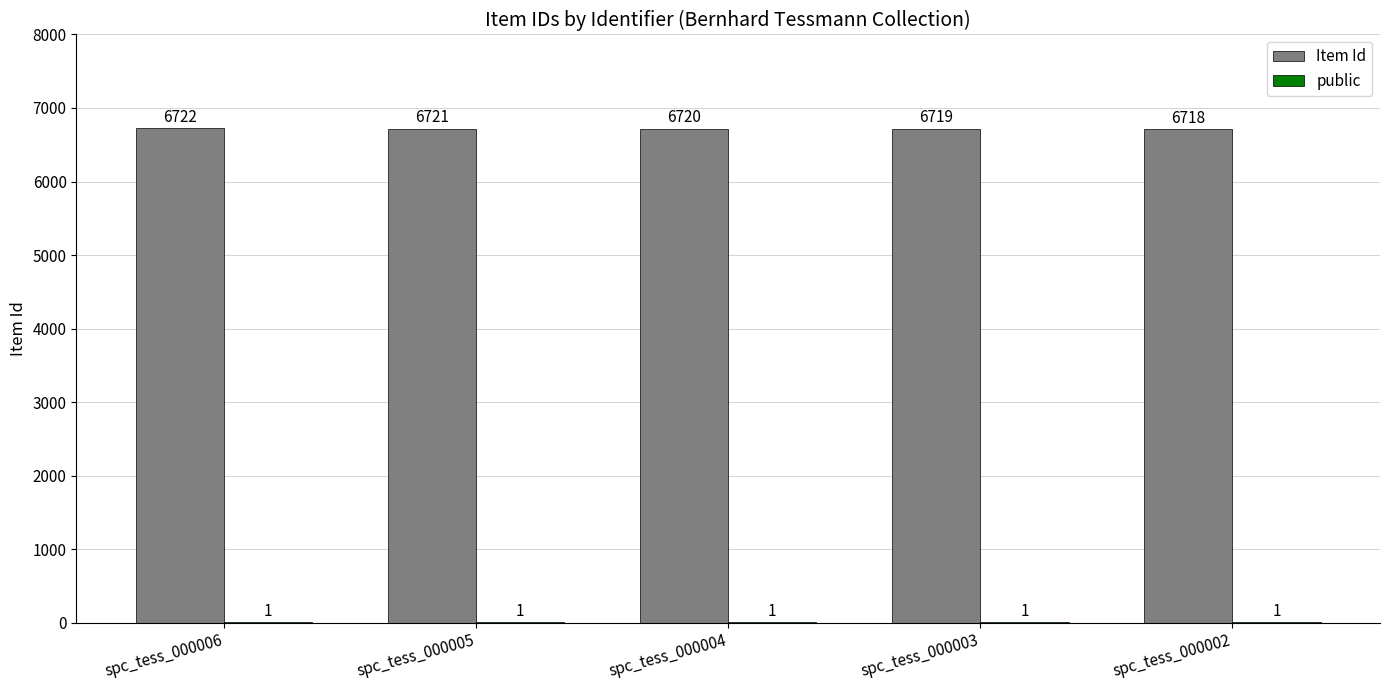

Which series changed the most between spc_tess_000006 and spc_tess_000002?

Item Id